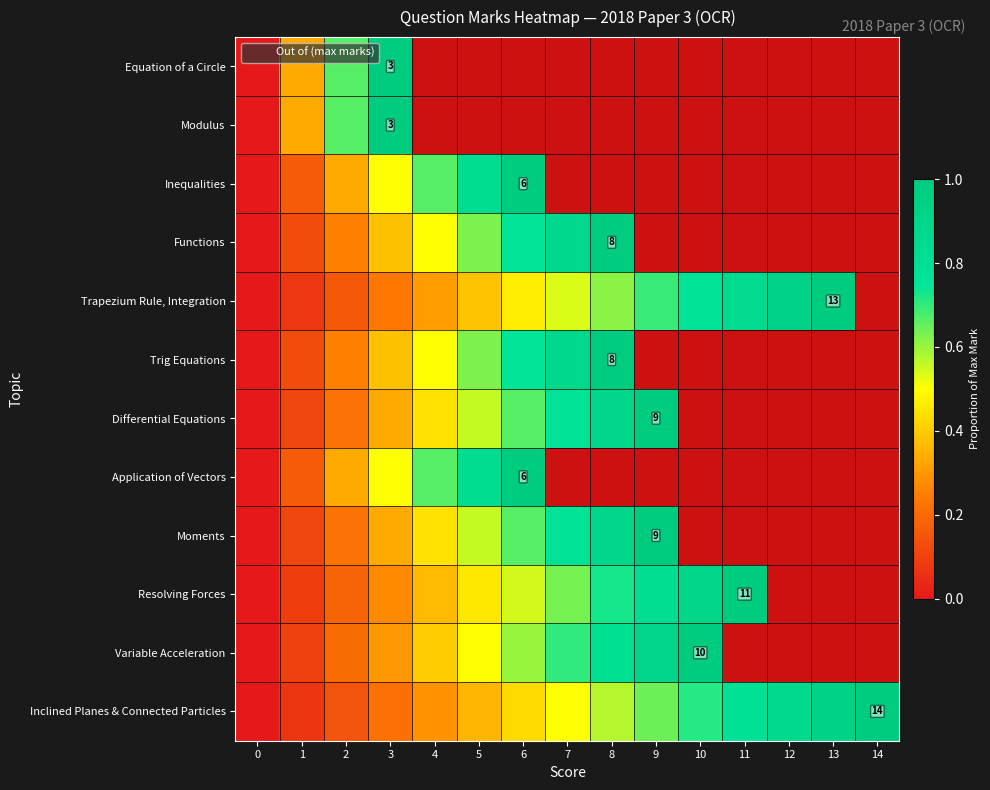

Count the number of data series in this chart.

12